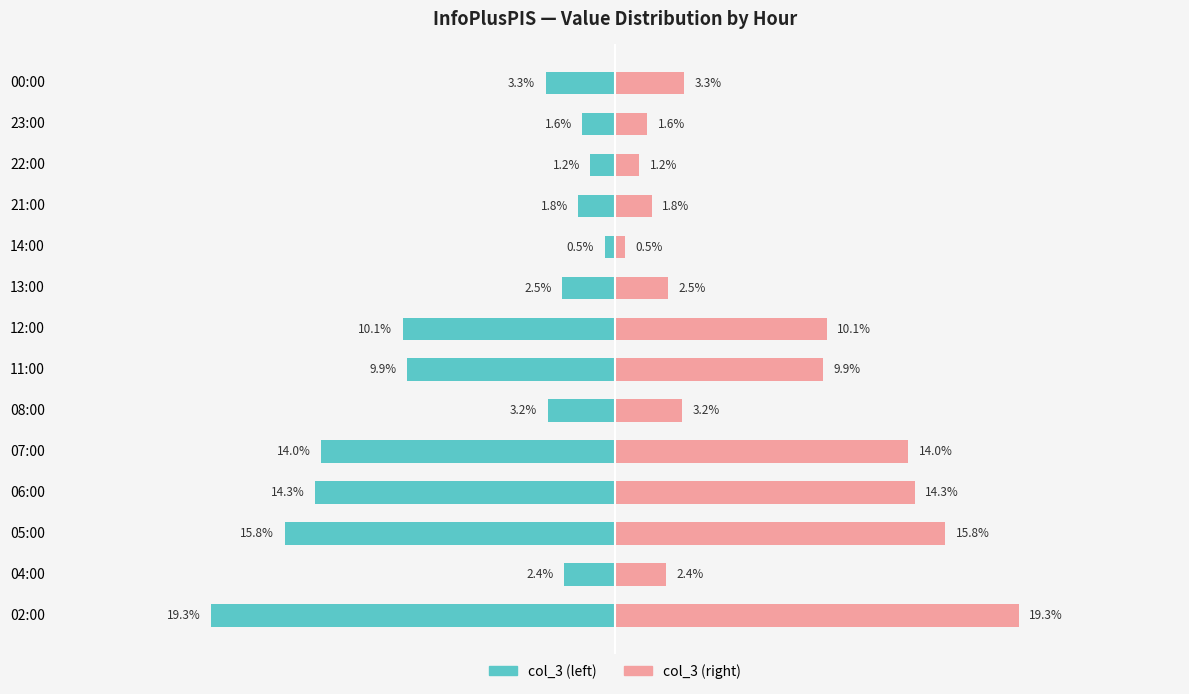

What is the average value of the col_3 (right scale) series?

7.1